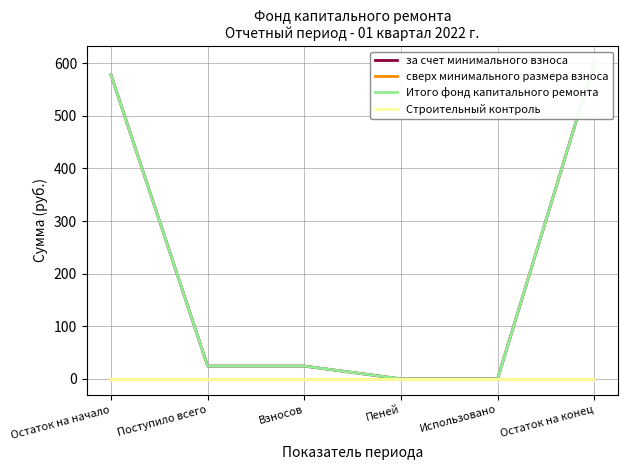

True or false: Итого фонд капитального ремонта has a value of 33.4 at Поступило всего.

False